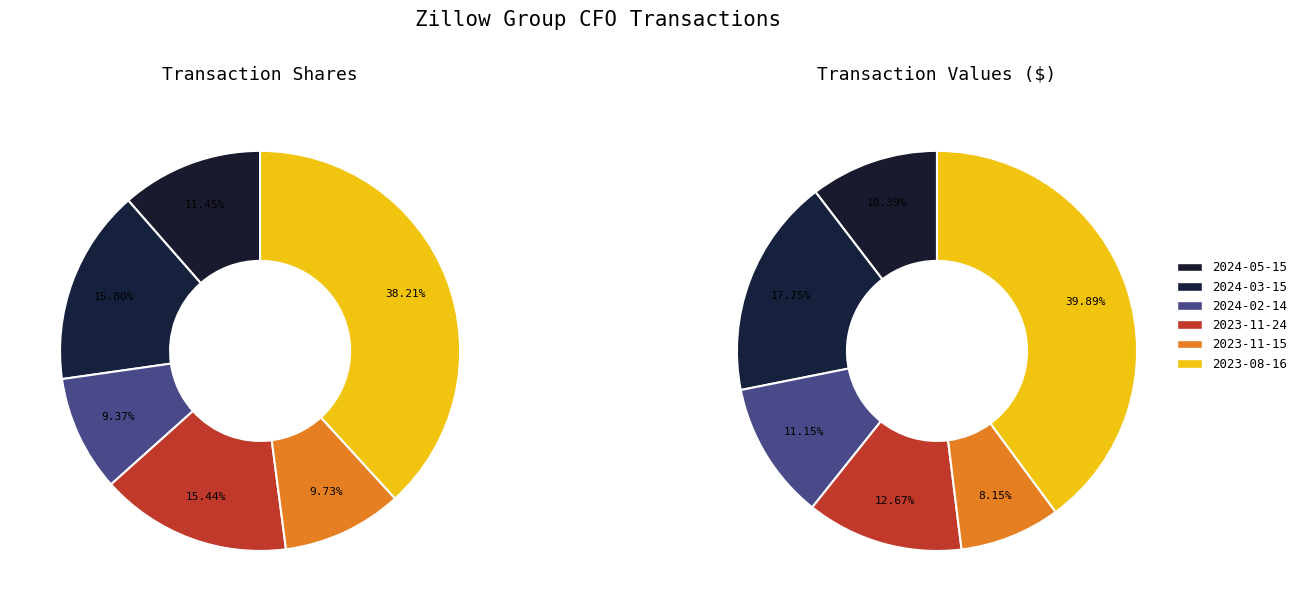

What is the change in value from 2023-11-15 to 2023-08-16?

+14084